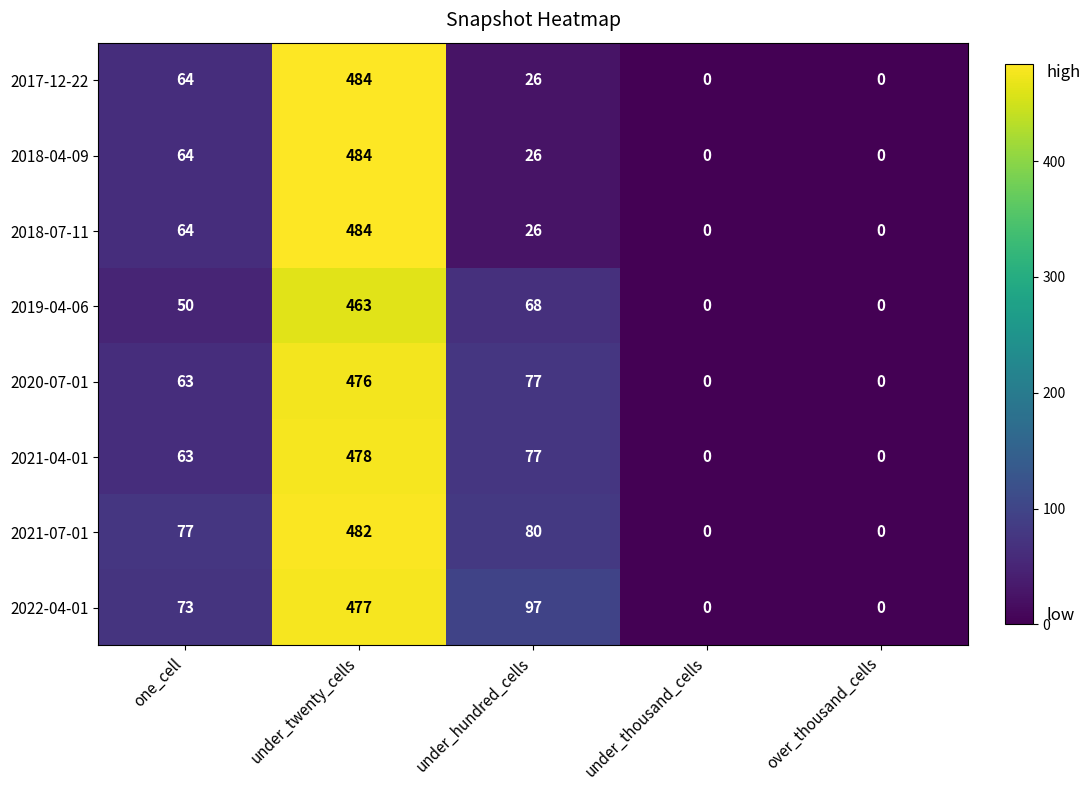

Which category has the highest value across all series?

under_twenty_cells